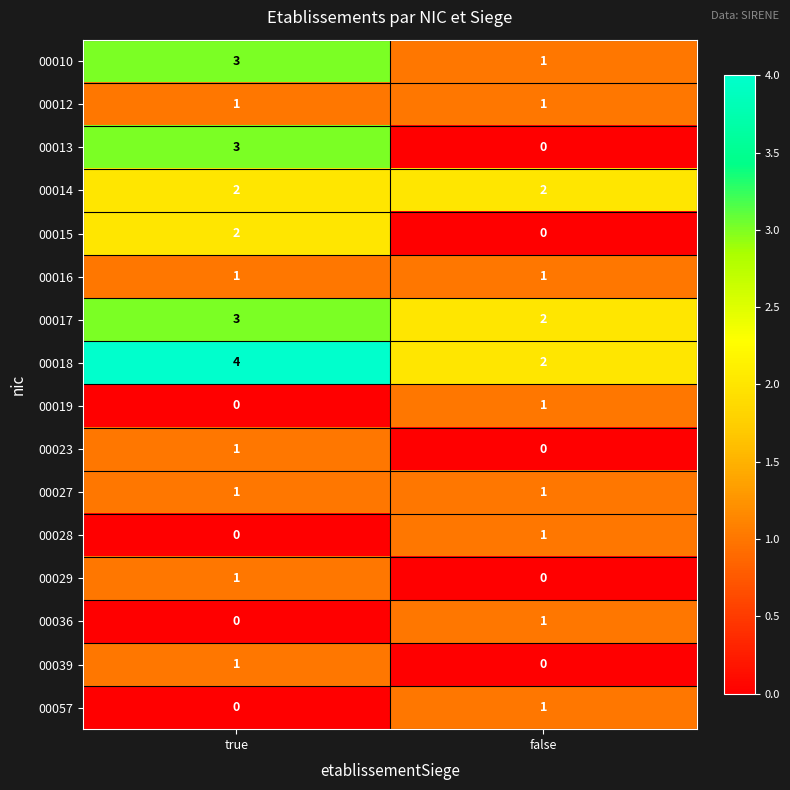

What is the maximum value shown in the chart?

4